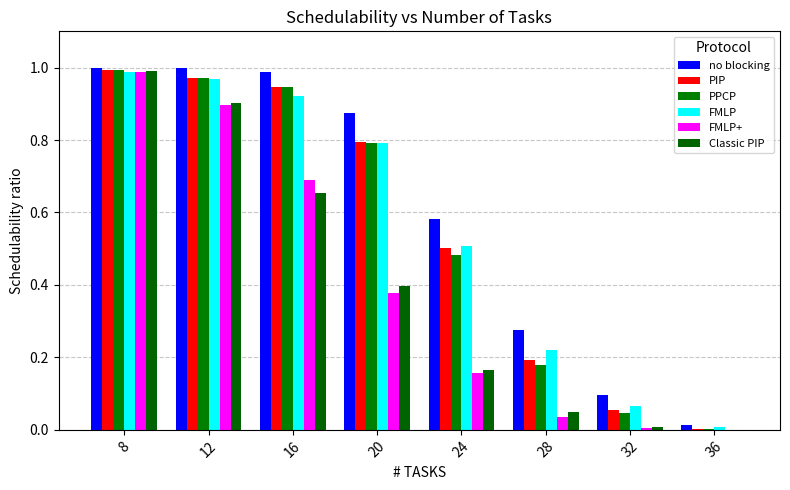

True or false: no blocking has a value of 0.3 at 28.

True